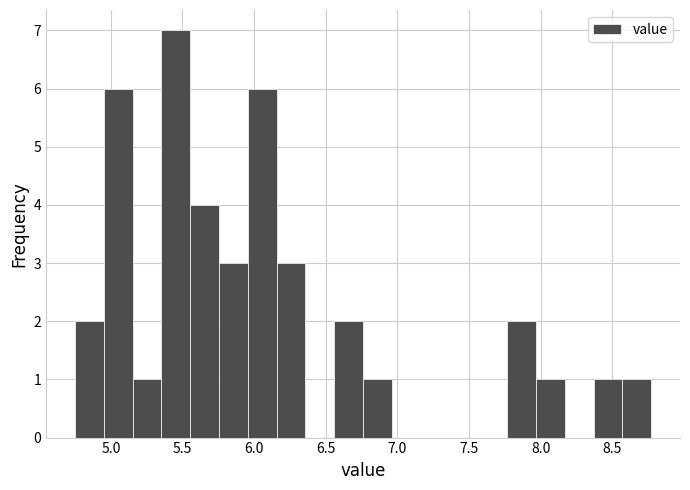

How tall is the bar that spans 4.95 to 5.15 on the x-axis? Neither the bar edges nor the heights are printed on the chart, so give them approximately, as read against the axes.

6